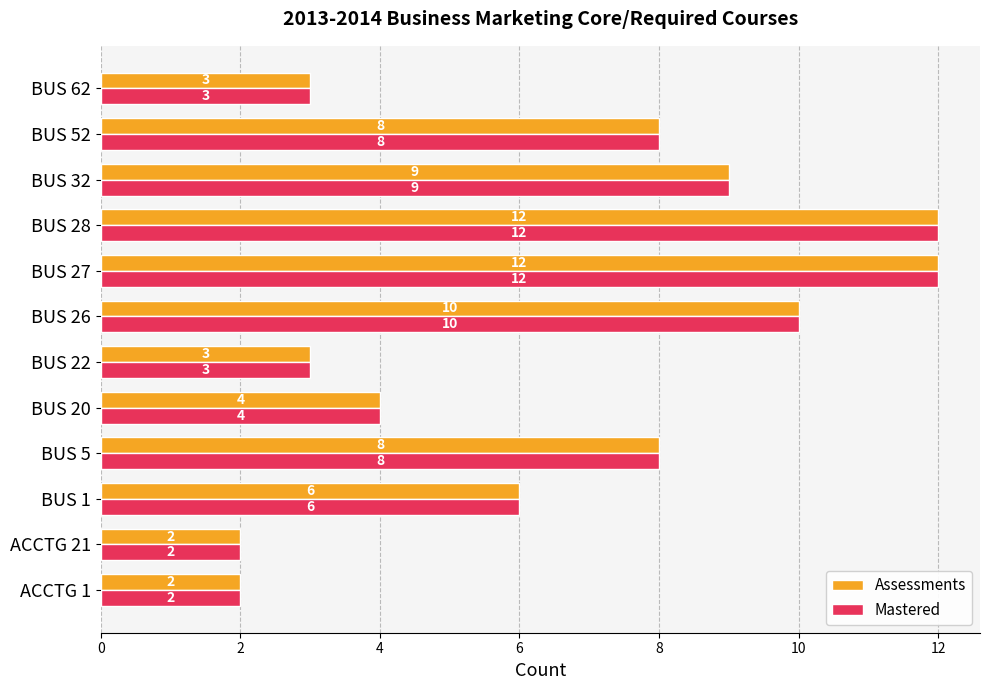

Is the value of Assessments at BUS 22 greater than the value of Mastered at ACCTG 21?

Yes